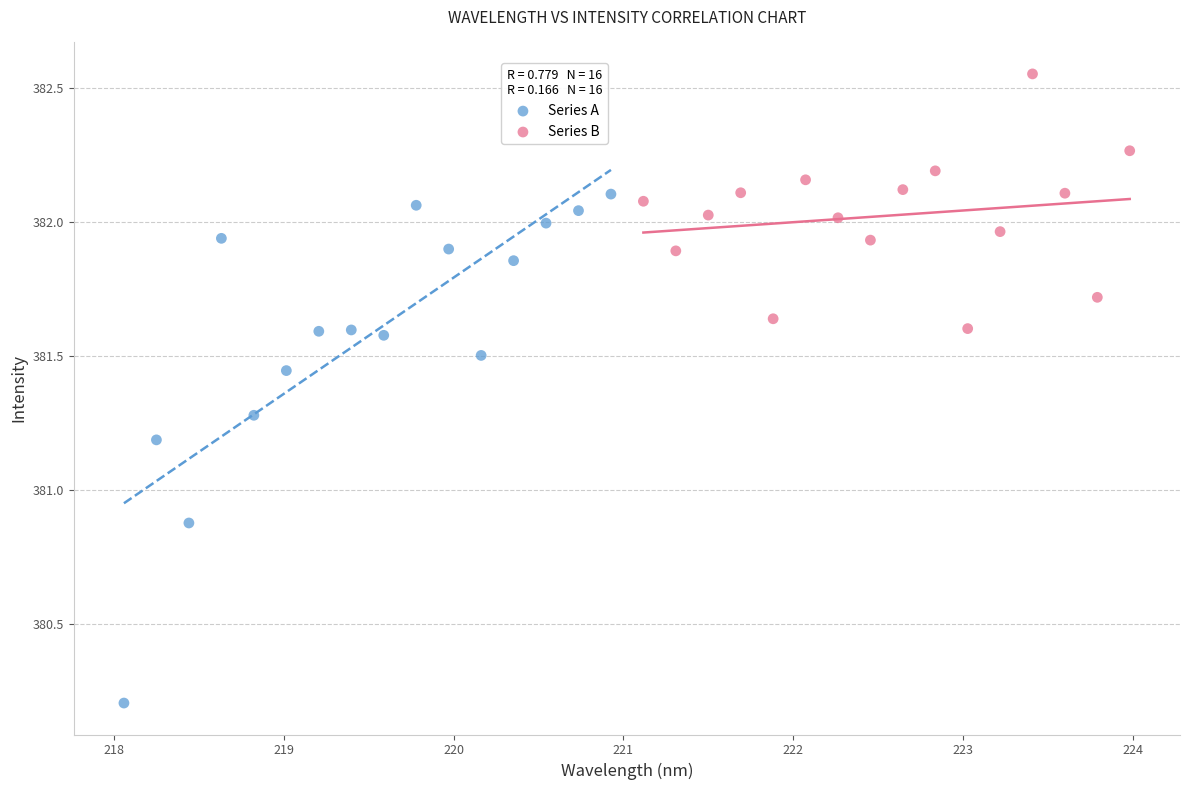

What are all the series names shown in the legend?

Series A, Series B